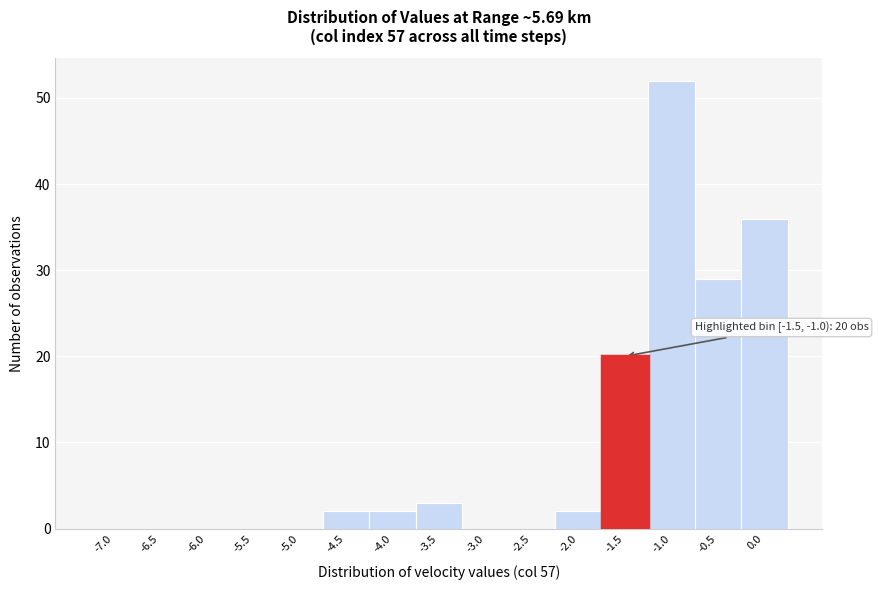

Reading left to right, what are all the values shown in this chart?

-7.0=0	-6.5=0	-6.0=0	-5.5=0	-5.0=0	-4.5=2	-4.0=2	-3.5=3	-3.0=0	-2.5=0	-2.0=2	-1.5=20	-1.0=52	-0.5=29	0.0=36